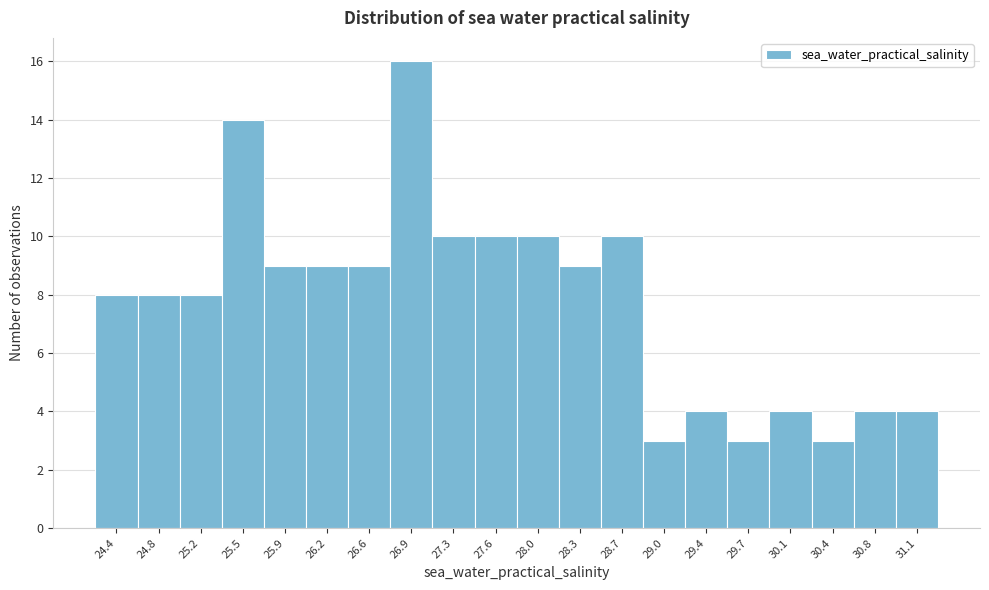

Reading left to right, transcribe all the data shown in this chart.

8	8	8	14	9	9	9	16	10	10	10	9	10	3	4	3	4	3	4	4